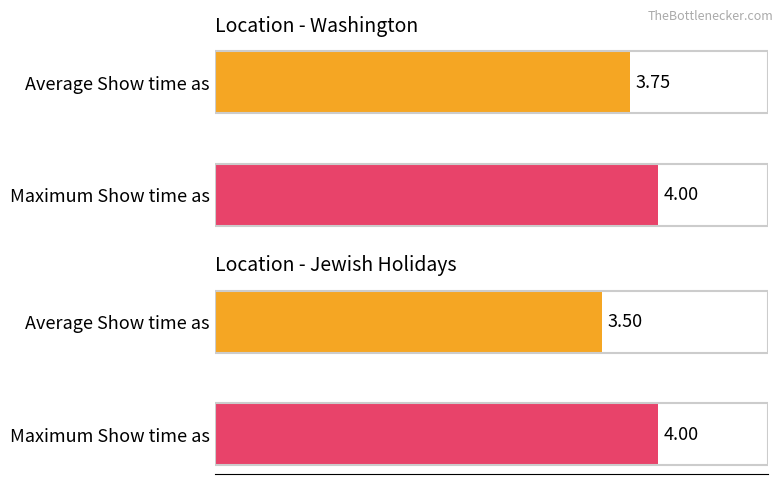

True or false: Maximum Show time as has a value of 2.4 at Jewish Holidays.

False